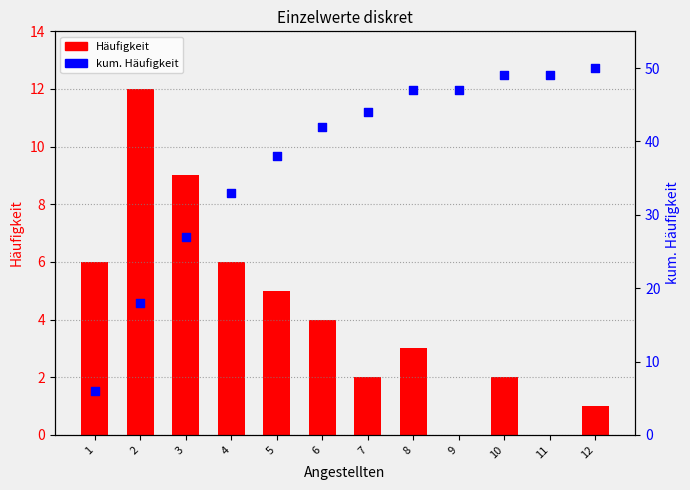

Which series has the largest total across all categories?

kum. Häufigkeit